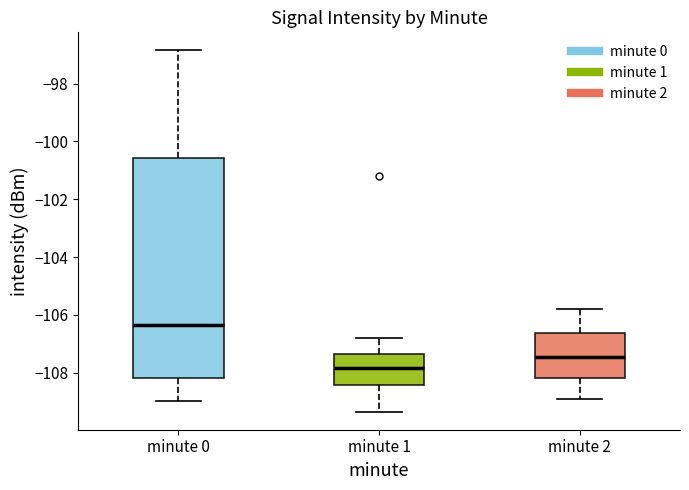

Where is the lower edge of the box for minute 1 on the y-axis? The values are not printed on the chart, so give them approximately, as read against the axis.

-108.4